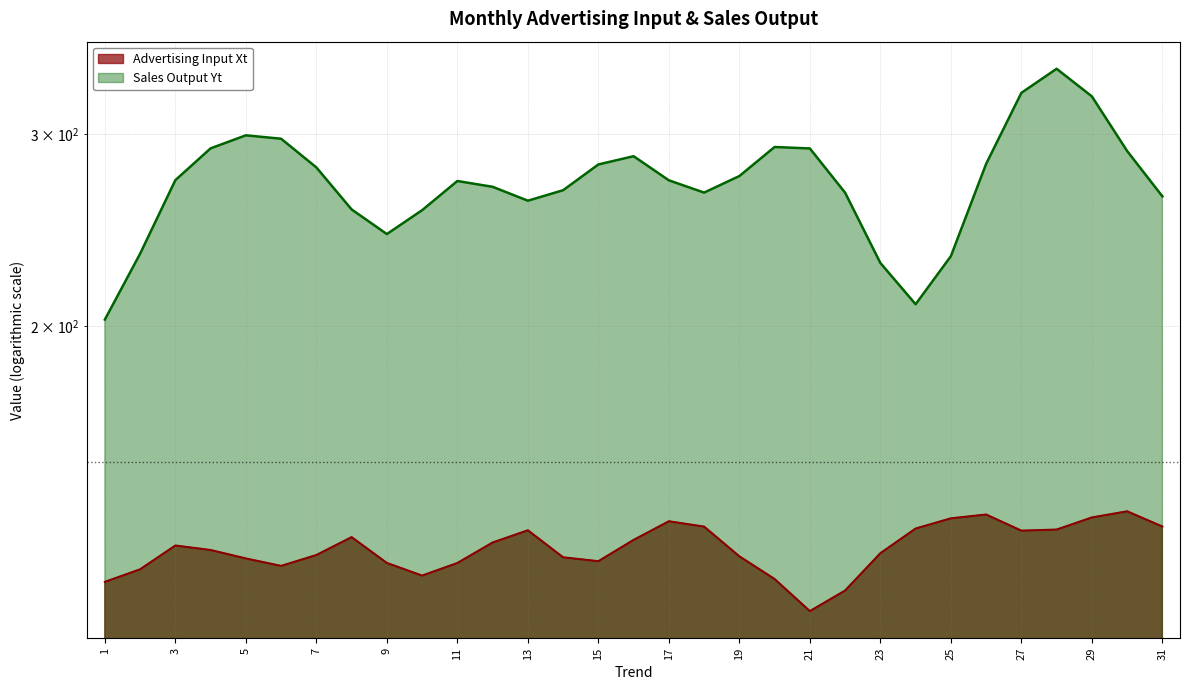

What is the minimum value for Sales Output Yt?

202.7